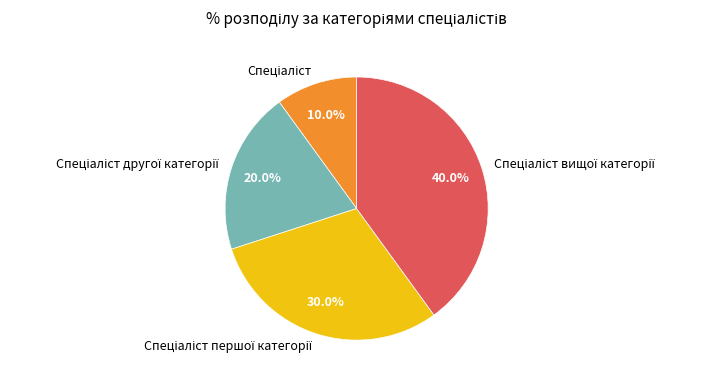

Is there a majority slice in this chart?

No